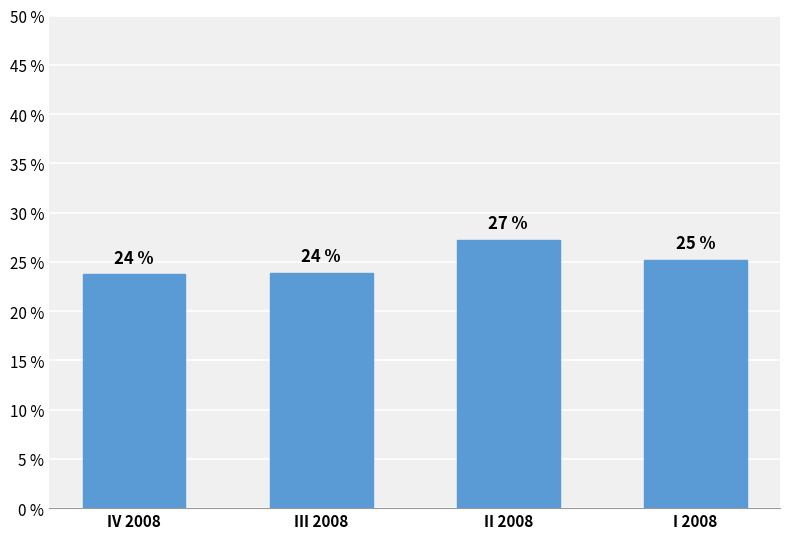

Does the chart contain any negative values?

No